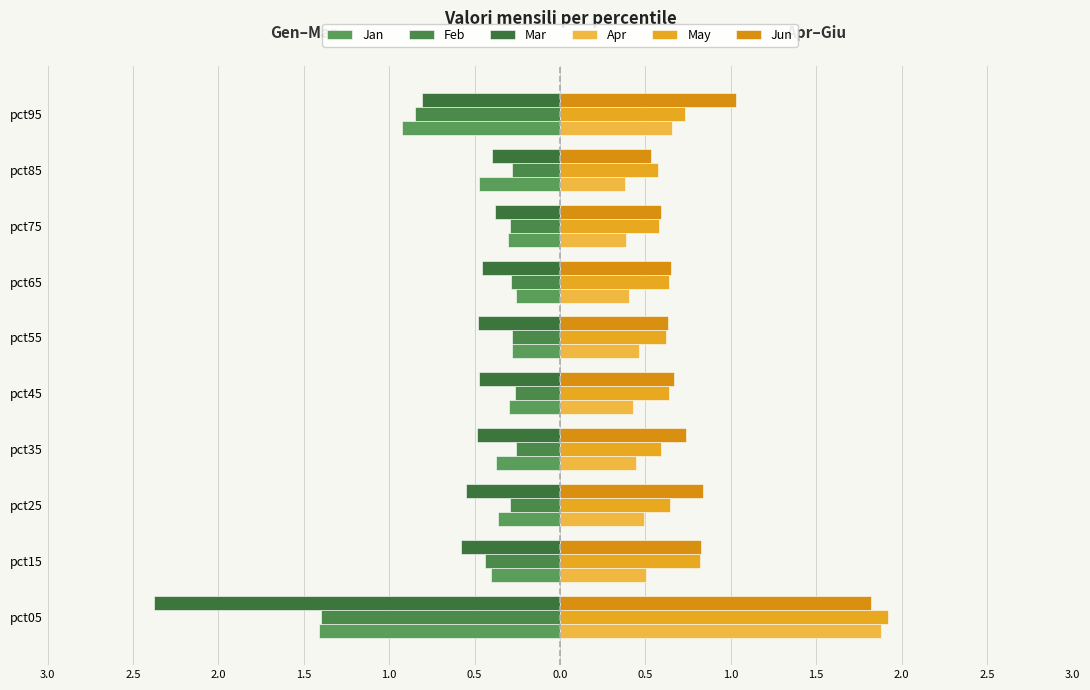

Reading left to right, what are all the values shown in this chart?

Jan: -1.4	-0.4	-0.4	-0.4	-0.3	-0.3	-0.3	-0.3	-0.5	-0.9
Feb: -1.4	-0.4	-0.3	-0.3	-0.3	-0.3	-0.3	-0.3	-0.3	-0.8
Mar: -2.4	-0.6	-0.5	-0.5	-0.5	-0.5	-0.5	-0.4	-0.4	-0.8
Apr: 1.9	0.5	0.5	0.4	0.4	0.5	0.4	0.4	0.4	0.7
May: 1.9	0.8	0.6	0.6	0.6	0.6	0.6	0.6	0.6	0.7
Jun: 1.8	0.8	0.8	0.7	0.7	0.6	0.6	0.6	0.5	1.0